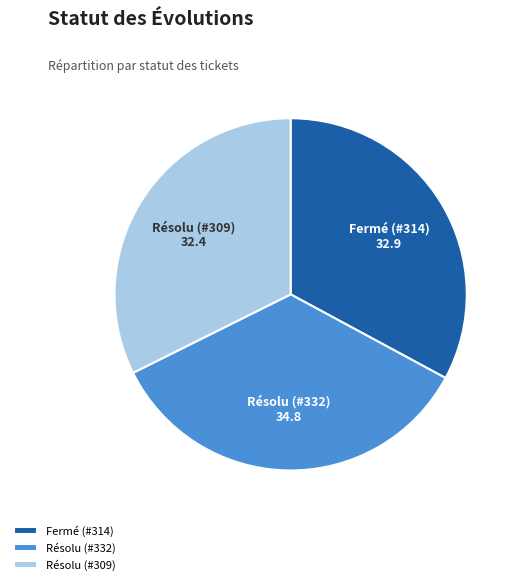

The Résolu (#332) slice represents 47% of the pie. True or false?

False